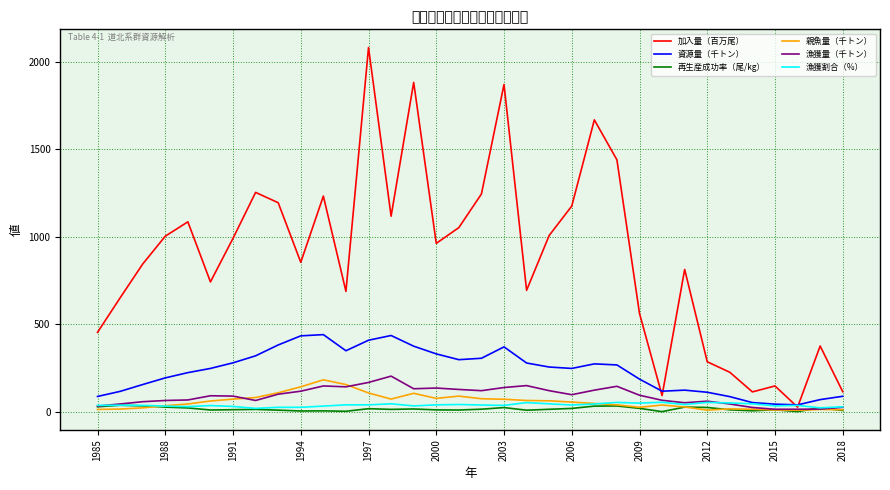

Which series has the largest total across all categories?

加入量（百万尾）